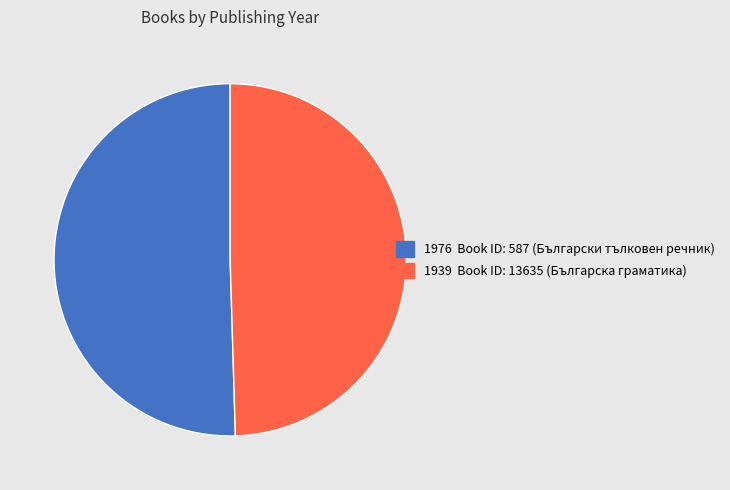

Is there any slice that represents more than half of the pie?

Yes